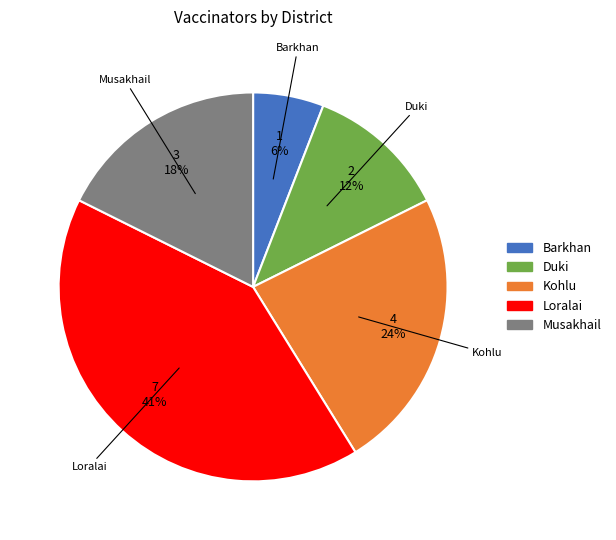

To the nearest percent, what portion does Duki represent?

12%